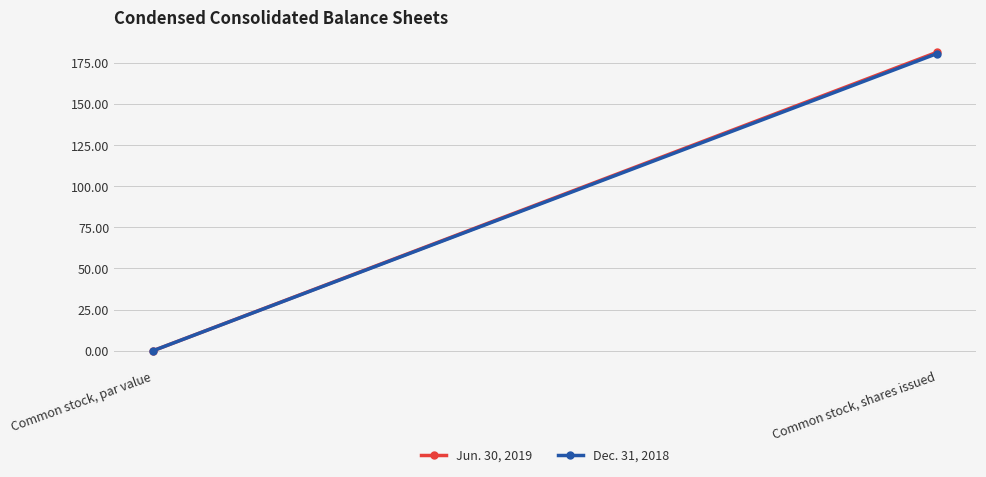

True or false: Jun. 30, 2019 has a value of 254.9 at Common stock, shares issued.

False